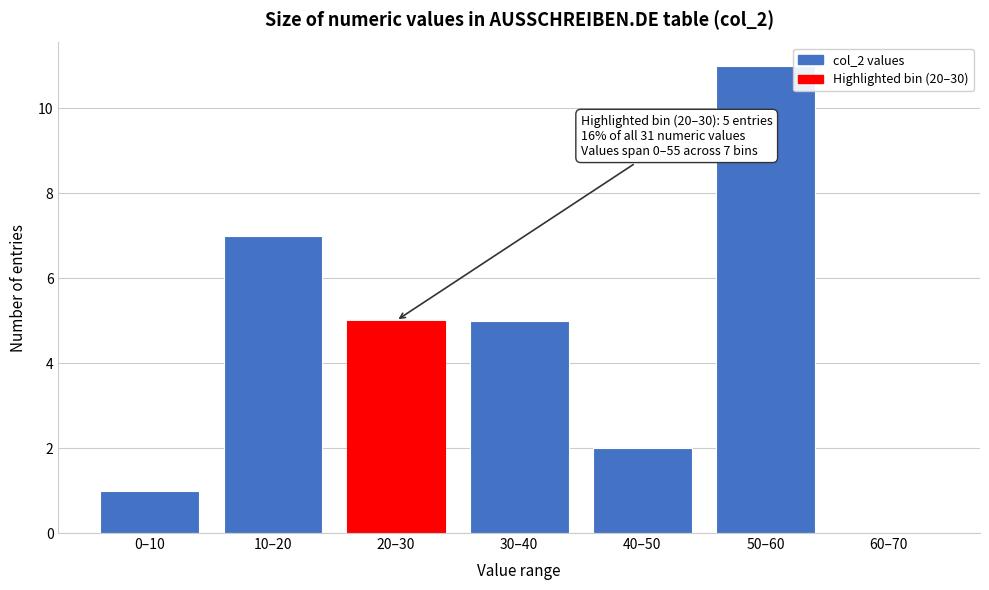

Reading left to right, list all the values displayed in this chart.

0–10=1	10–20=7	20–30=5	30–40=5	40–50=2	50–60=11	60–70=0